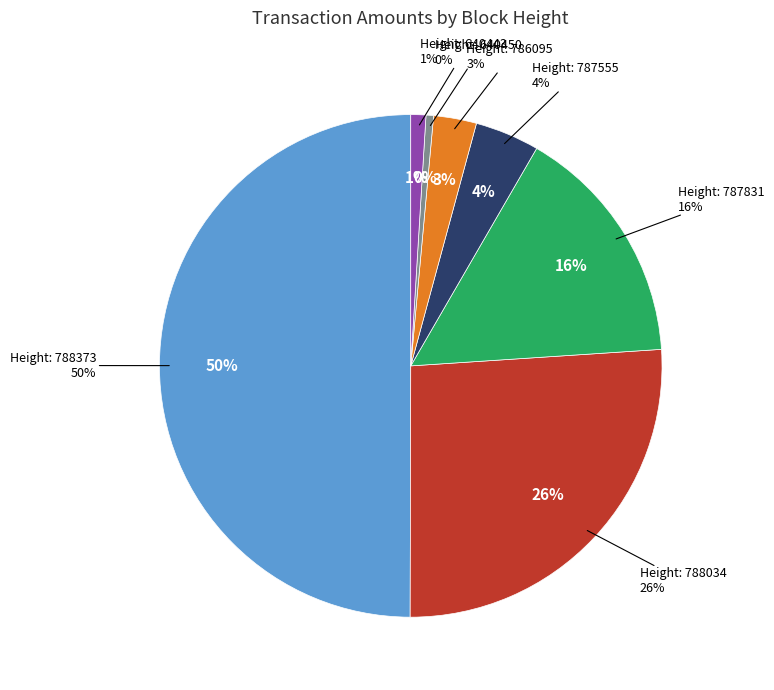

Is there a majority slice in this chart?

No